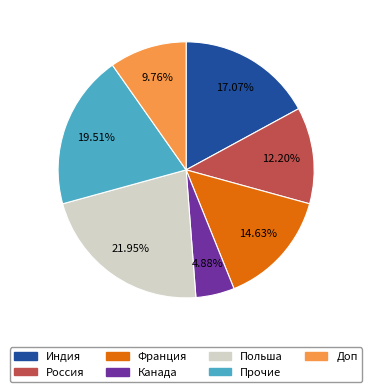

How many slices are in this pie chart?

7